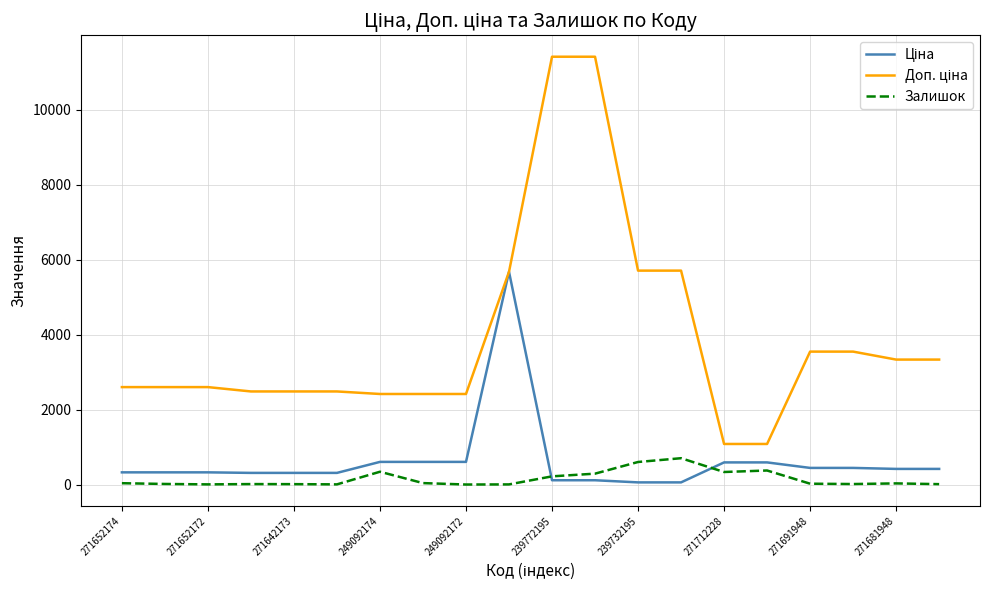

What is the maximum value shown in the chart?

11410.0